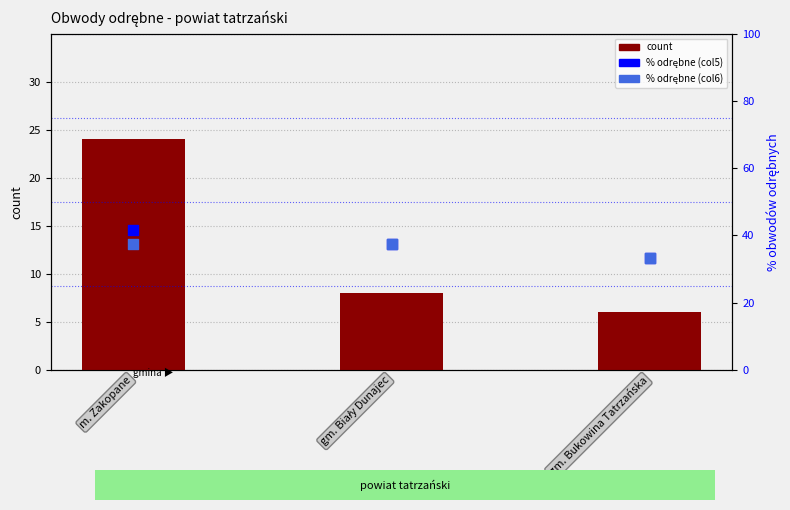

Which series reaches the maximum Y coordinate?

percentile rank (col5)